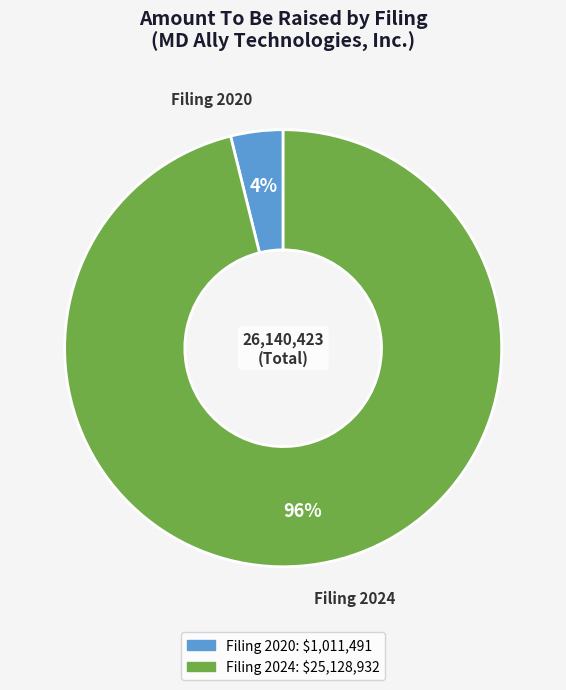

True or false: Filing 2020 accounts for 13% of the total.

False